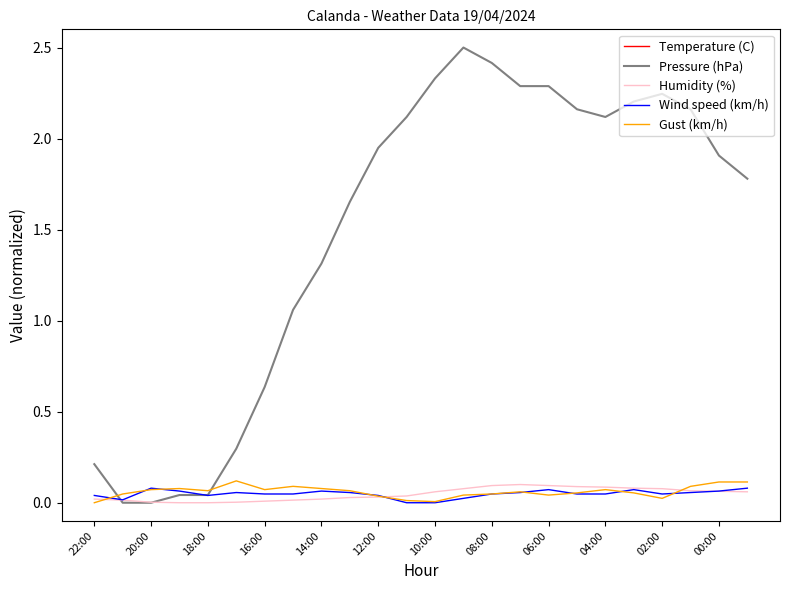

Is it true that Pressure (hPa) equals 1.5 at 20:00?

False